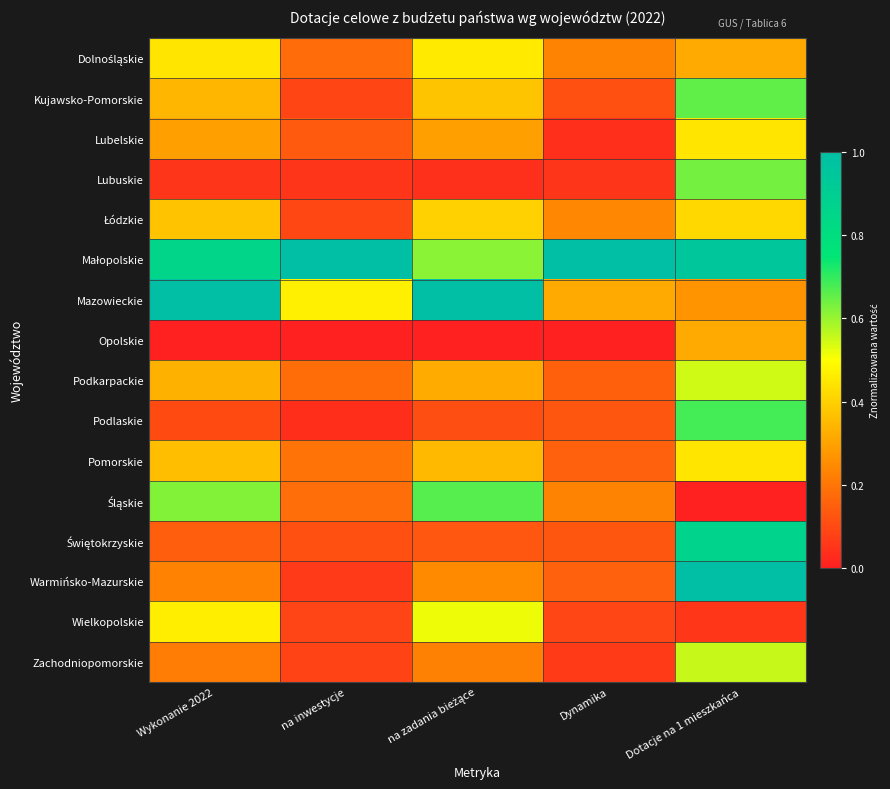

At how many categories does at least one series exceed 0?

5